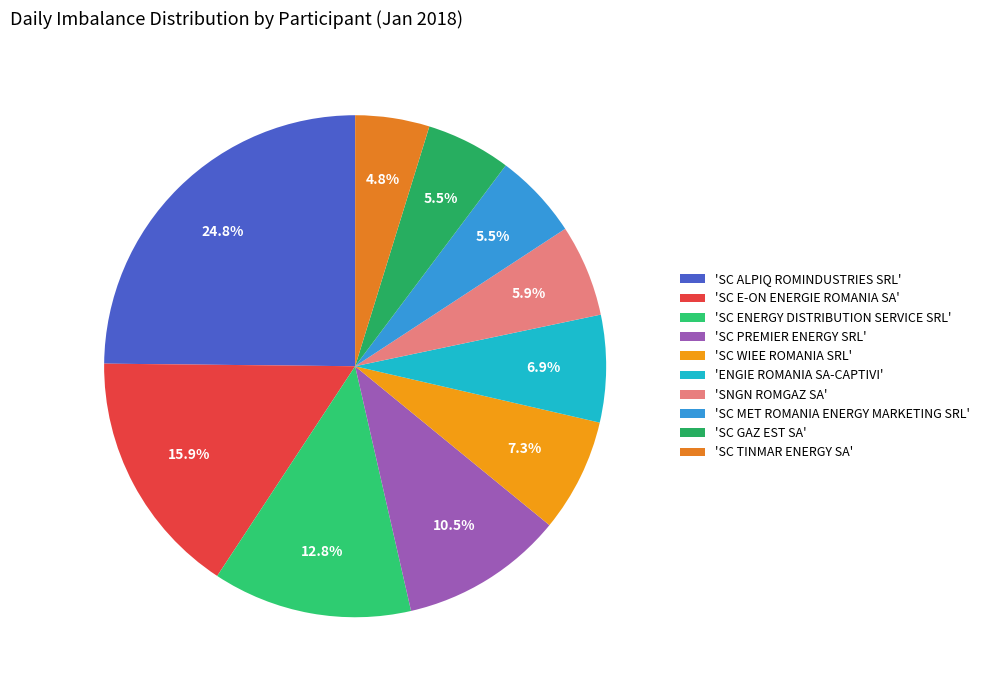

Does any single category account for the majority?

No